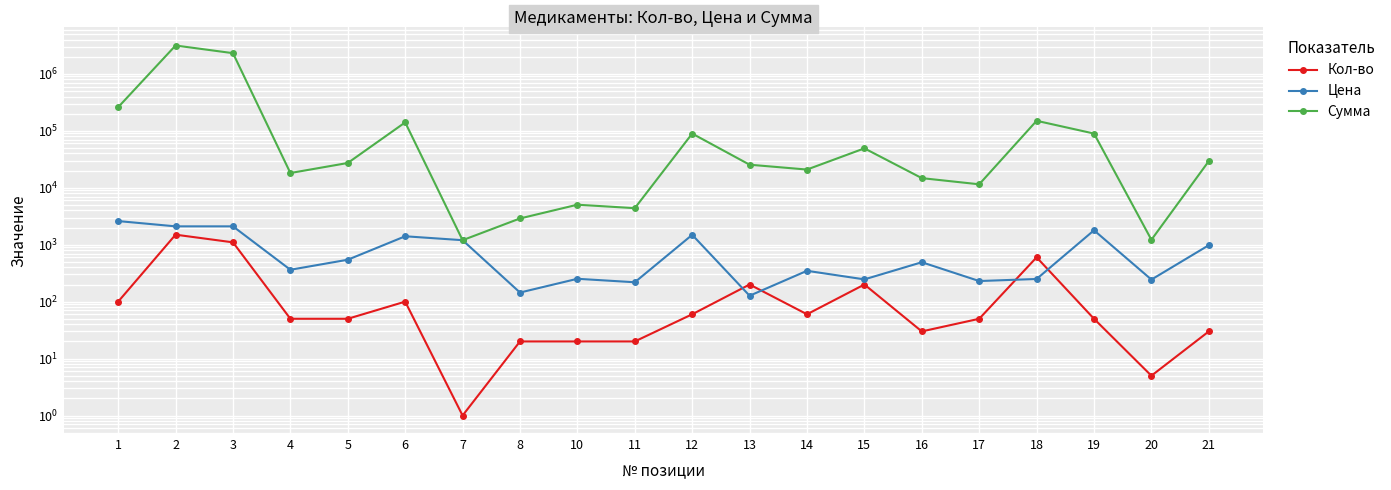

Reading left to right, extract all data points from this chart.

Кол-во: 1=100.0	2=1500.0	3=1100.0	4=50.0	5=50.0	6=100.0	7=1.0	8=20.0	10=20.0	11=20.0	12=60.0	13=200.0	14=60.0	15=200.0	16=30.0	17=50.0	18=600.0	19=50.0	20=5.0	21=30.0
Цена: 1=2600.0	2=2100.0	3=2100.0	4=363.1	5=544.6	6=1406.0	7=1200.0	8=144.5	10=252.0	11=219.0	12=1490.0	13=127.0	14=348.0	15=246.0	16=492.0	17=230.0	18=250.0	19=1790.0	20=244.0	21=980.0
Сумма: 1=260000.0	2=3150000.0	3=2310000.0	4=18152.5	5=27228.5	6=140600.0	7=1200.0	8=2890.0	10=5040.0	11=4380.0	12=89400.0	13=25400.0	14=20880.0	15=49200.0	16=14760.0	17=11500.0	18=150000.0	19=89500.0	20=1220.0	21=29400.0